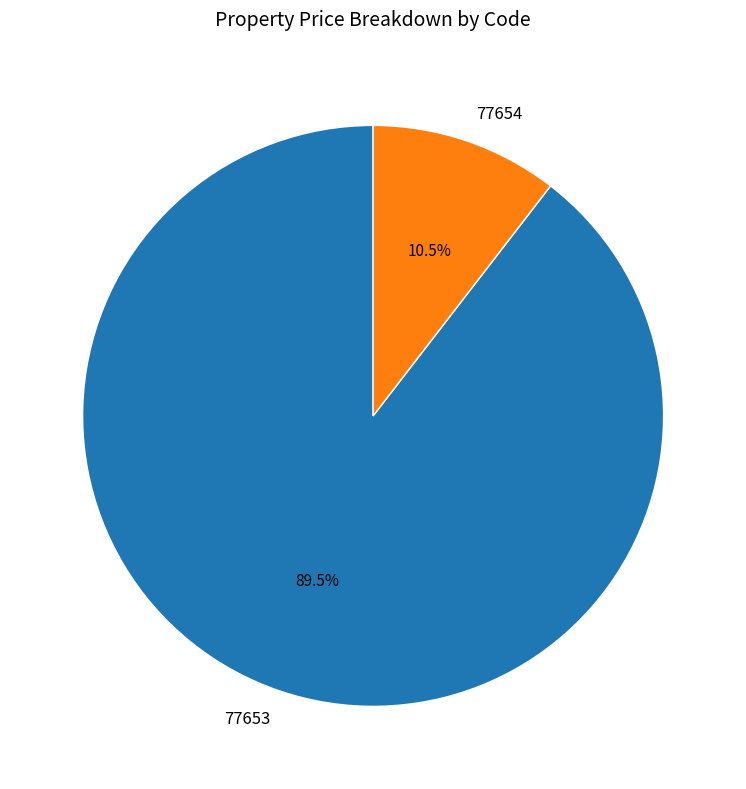

Does 77654 account for over 50% of the chart?

No